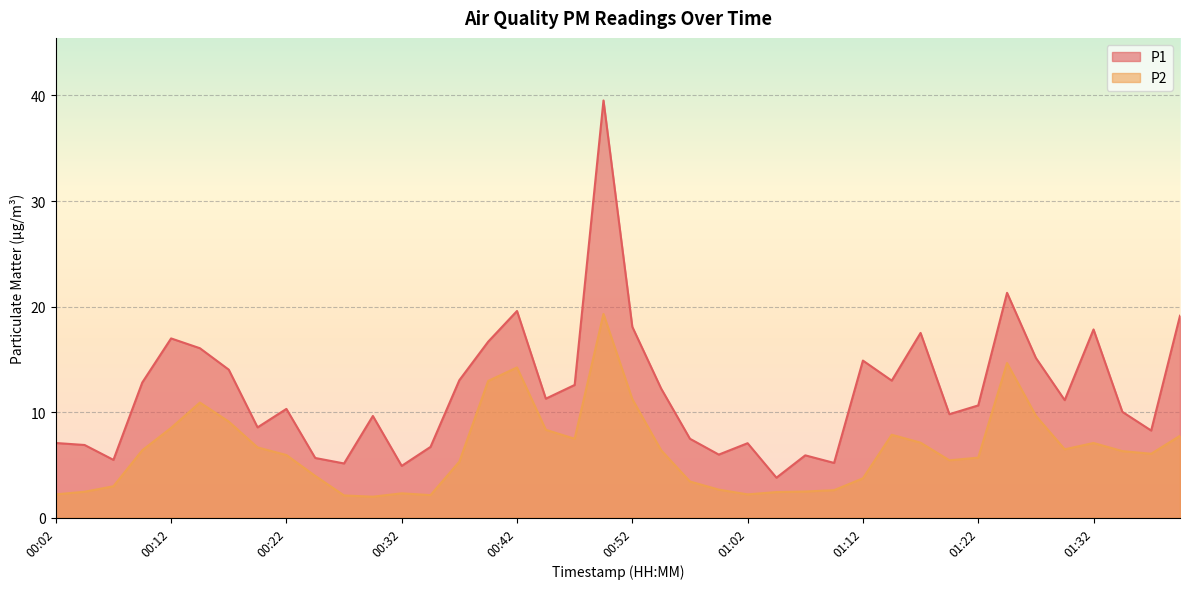

What is the spread (max minus min) of values at 01:22?

5.0